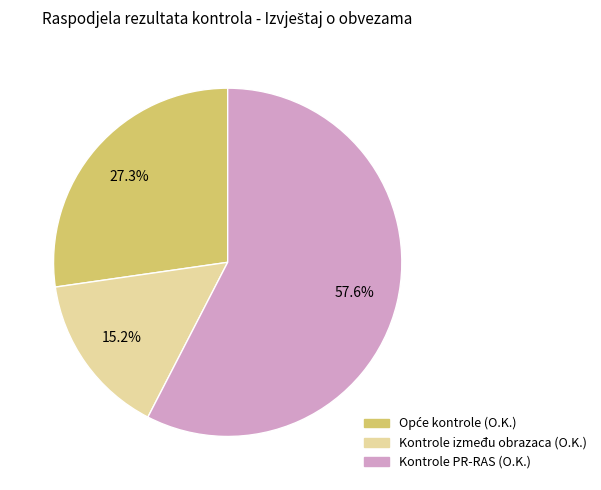

Is there any slice that represents more than half of the pie?

Yes